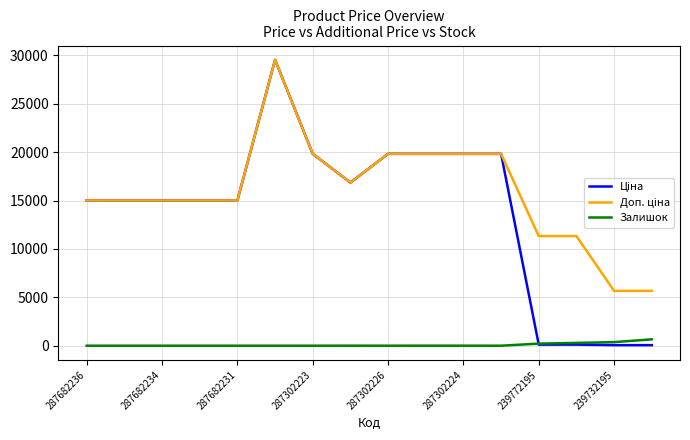

What is the maximum value for Залишок?

658.0